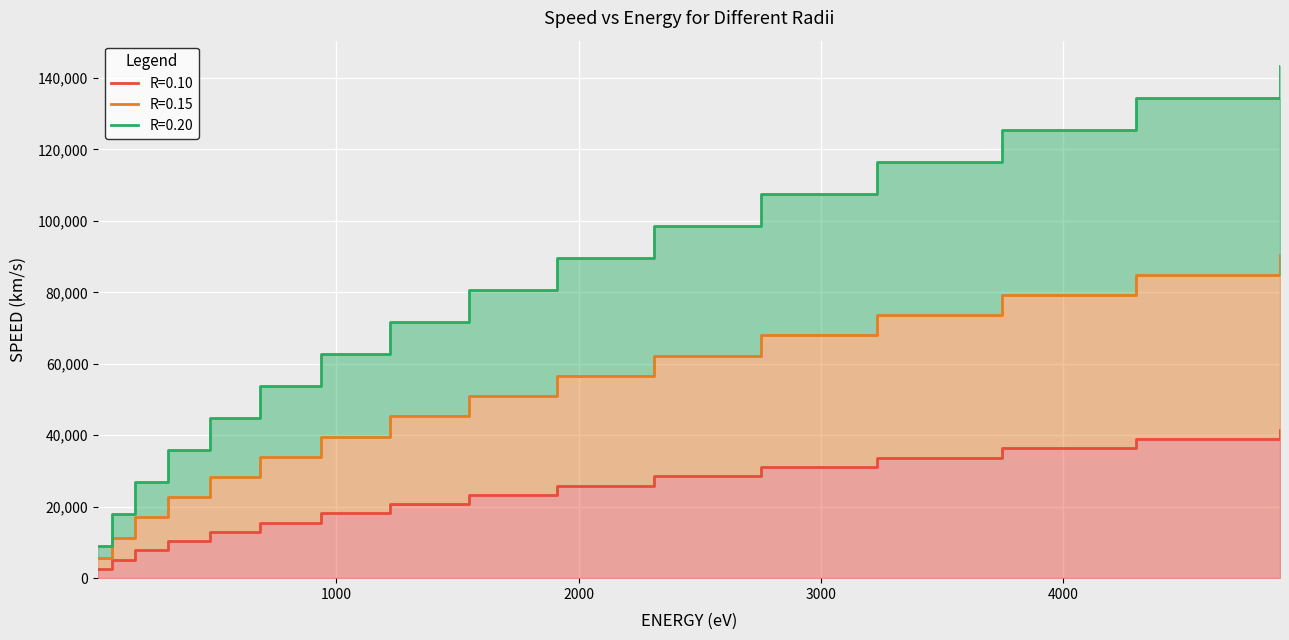

What is the minimum value shown in the chart?

2599